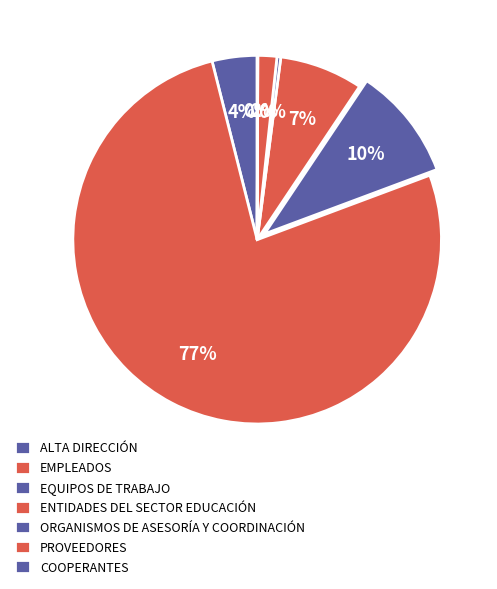

To the nearest percent, what portion does ENTIDADES DEL SECTOR EDUCACIÓN represent?

1%